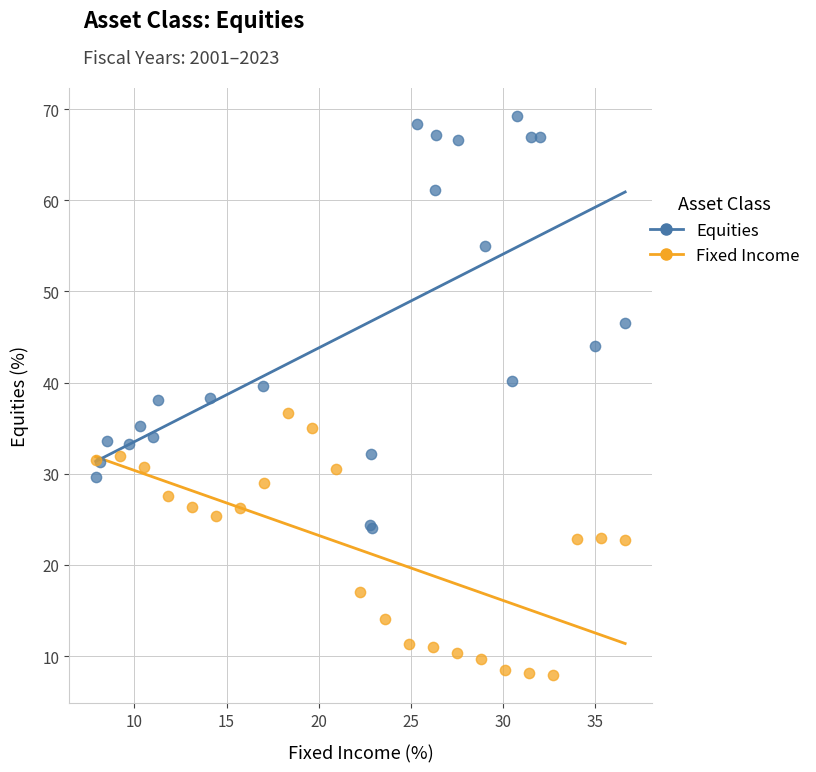

What are all the series names shown in the legend?

Equities, Fixed Income